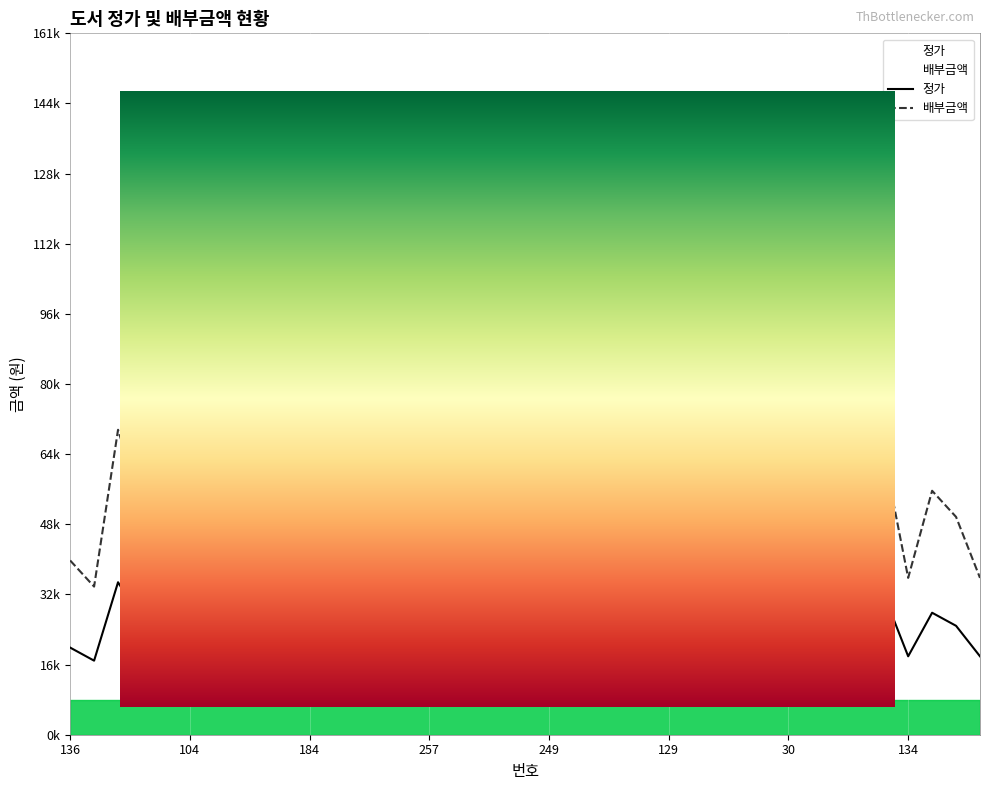

What is the minimum value shown in the chart?

15000